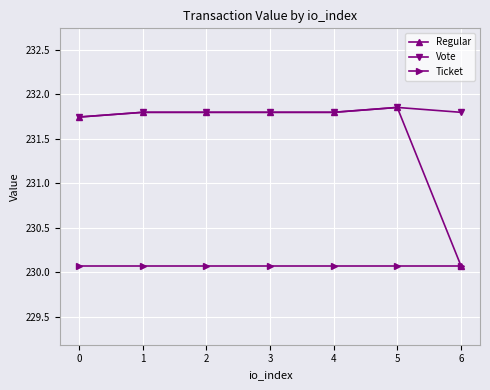

True or false: Vote and Ticket intersect in this chart.

False